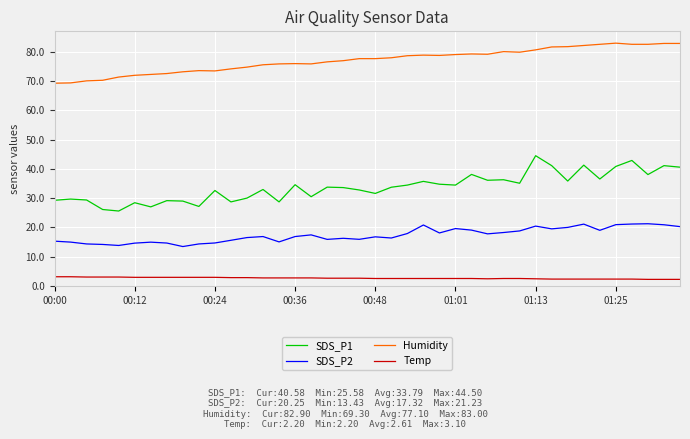

What is the maximum value shown in the chart?

83.0